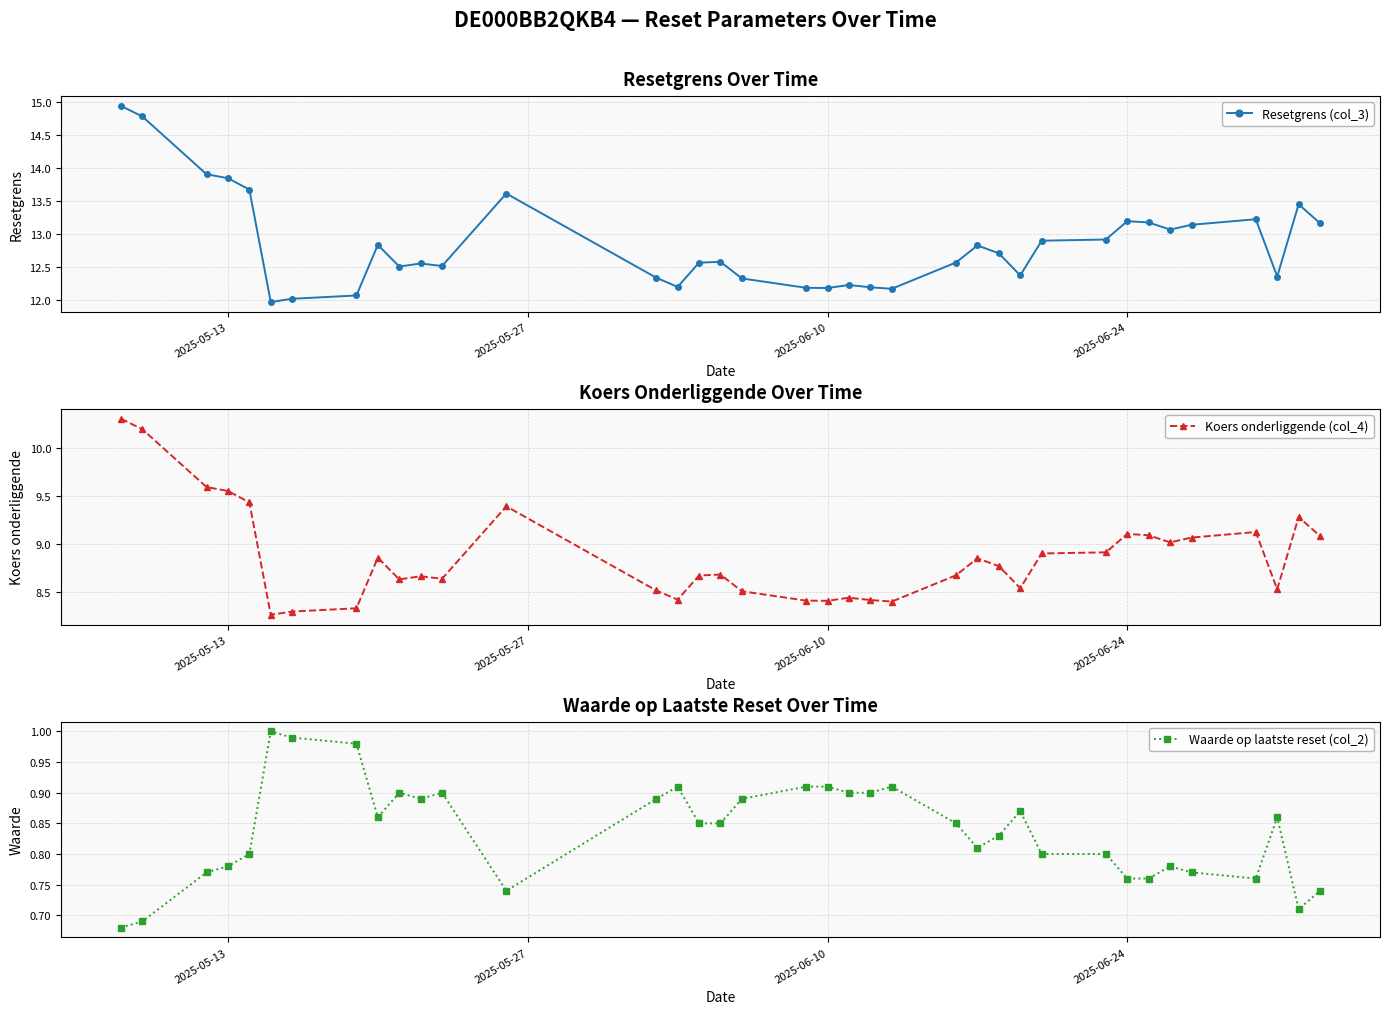

Reading left to right, extract all data points from this chart.

Resetgrens (col_3): 14.9	14.8	13.9	13.8	13.7	12.0	12.0	12.1	12.8	12.5	12.6	12.5	13.6	12.3	12.2	12.6	12.6	12.3	12.2	12.2	12.2	12.2	12.2	12.6	12.8	12.7	12.4	12.9	12.9	13.2	13.2	13.1	13.1	13.2	12.4	13.5	13.2
Koers onderliggende (col_4): 10.3	10.2	9.6	9.6	9.4	8.3	8.3	8.3	8.9	8.6	8.7	8.6	9.4	8.5	8.4	8.7	8.7	8.5	8.4	8.4	8.4	8.4	8.4	8.7	8.8	8.8	8.5	8.9	8.9	9.1	9.1	9.0	9.1	9.1	8.5	9.3	9.1
Waarde op laatste reset (col_2): 0.7	0.7	0.8	0.8	0.8	1.0	1.0	1.0	0.9	0.9	0.9	0.9	0.7	0.9	0.9	0.8	0.8	0.9	0.9	0.9	0.9	0.9	0.9	0.8	0.8	0.8	0.9	0.8	0.8	0.8	0.8	0.8	0.8	0.8	0.9	0.7	0.7